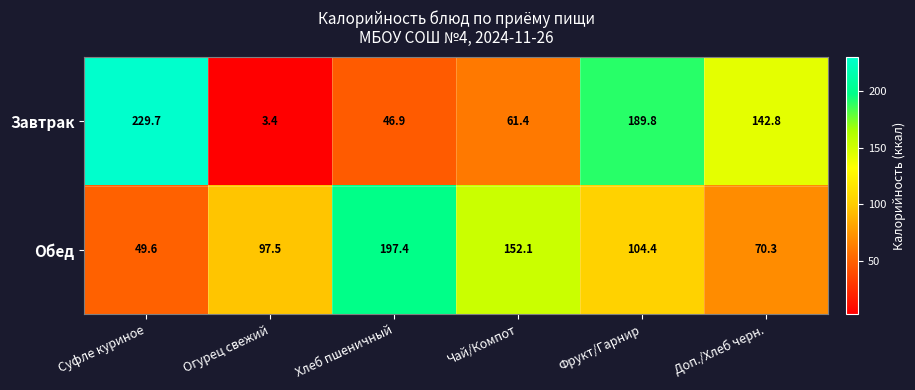

The value of Завтрак at Доп./Хлеб черн. is 245.2. True or false?

False